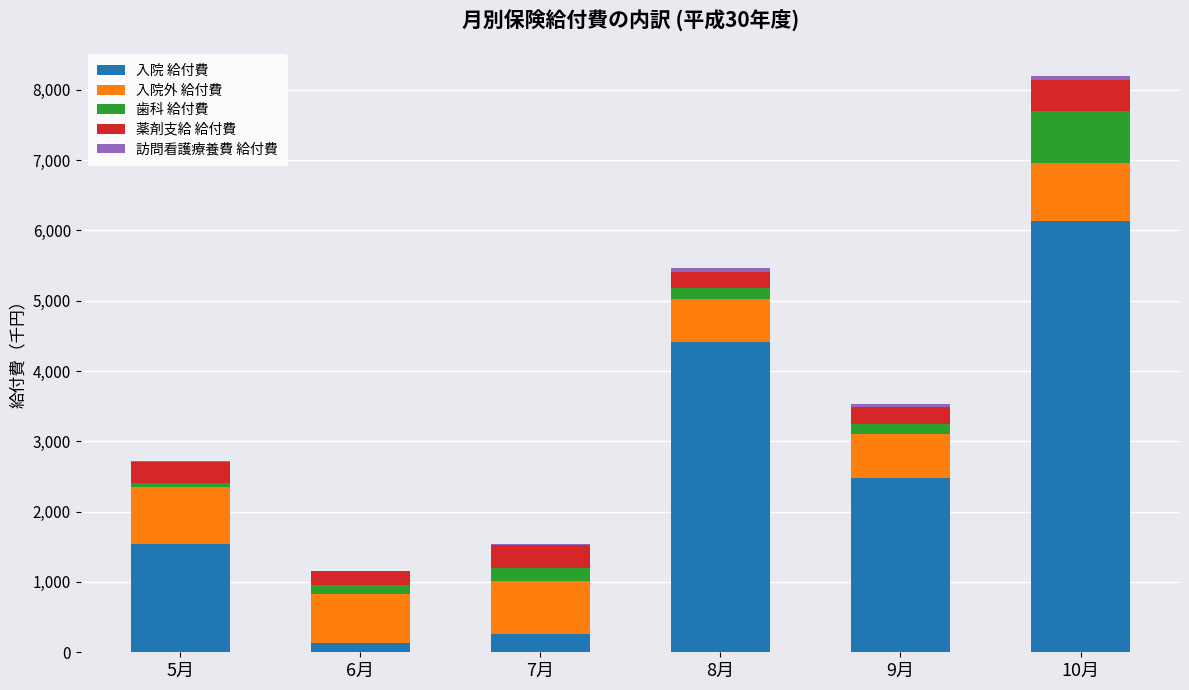

The value of 入院 給付費 at 5月 is 1535.8. True or false?

True